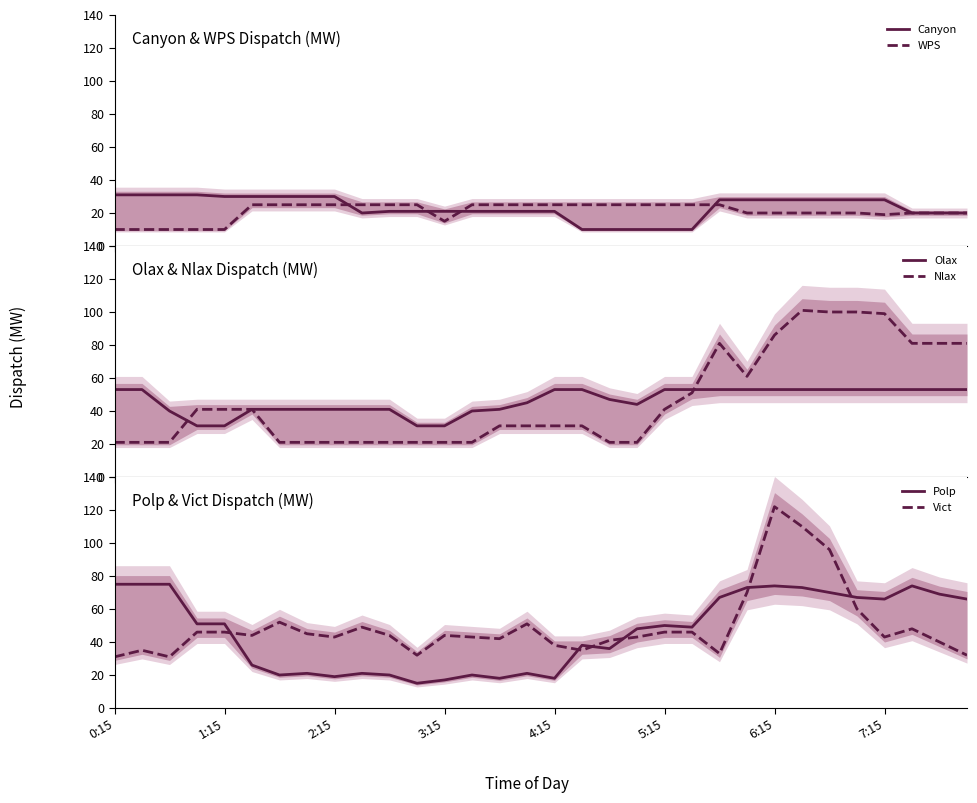

What is the value of the Polp point at the 25th from the left?

74